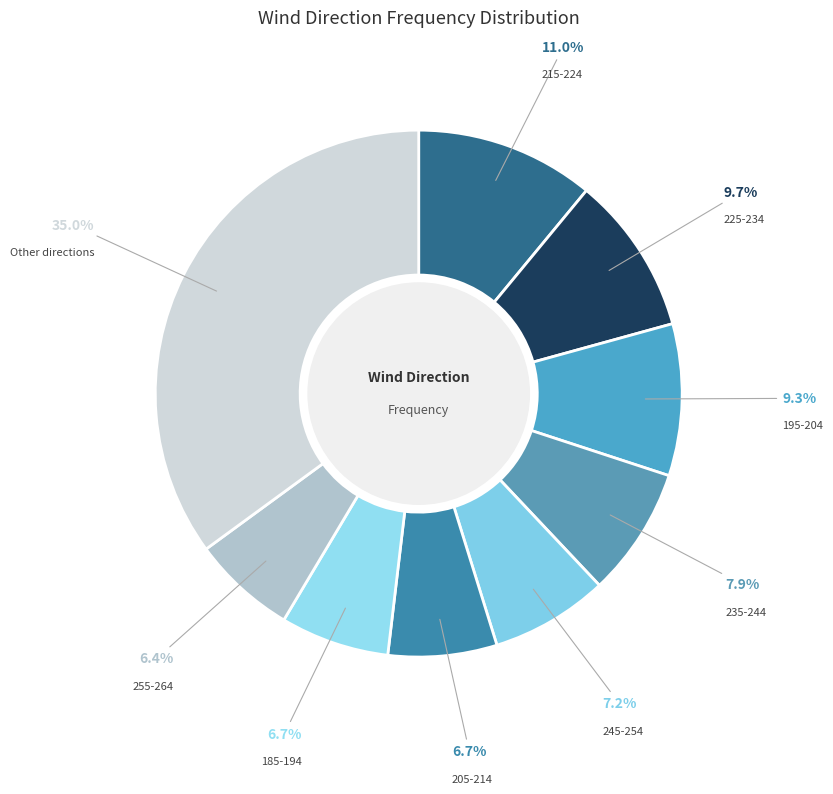

True or false: 255-264 accounts for 20% of the total.

False